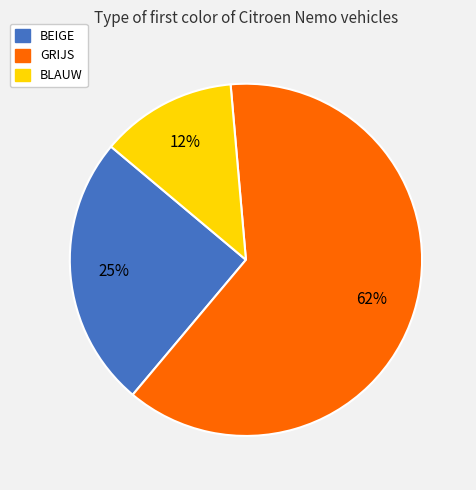

To the nearest percent, what is the average slice percentage?

33%